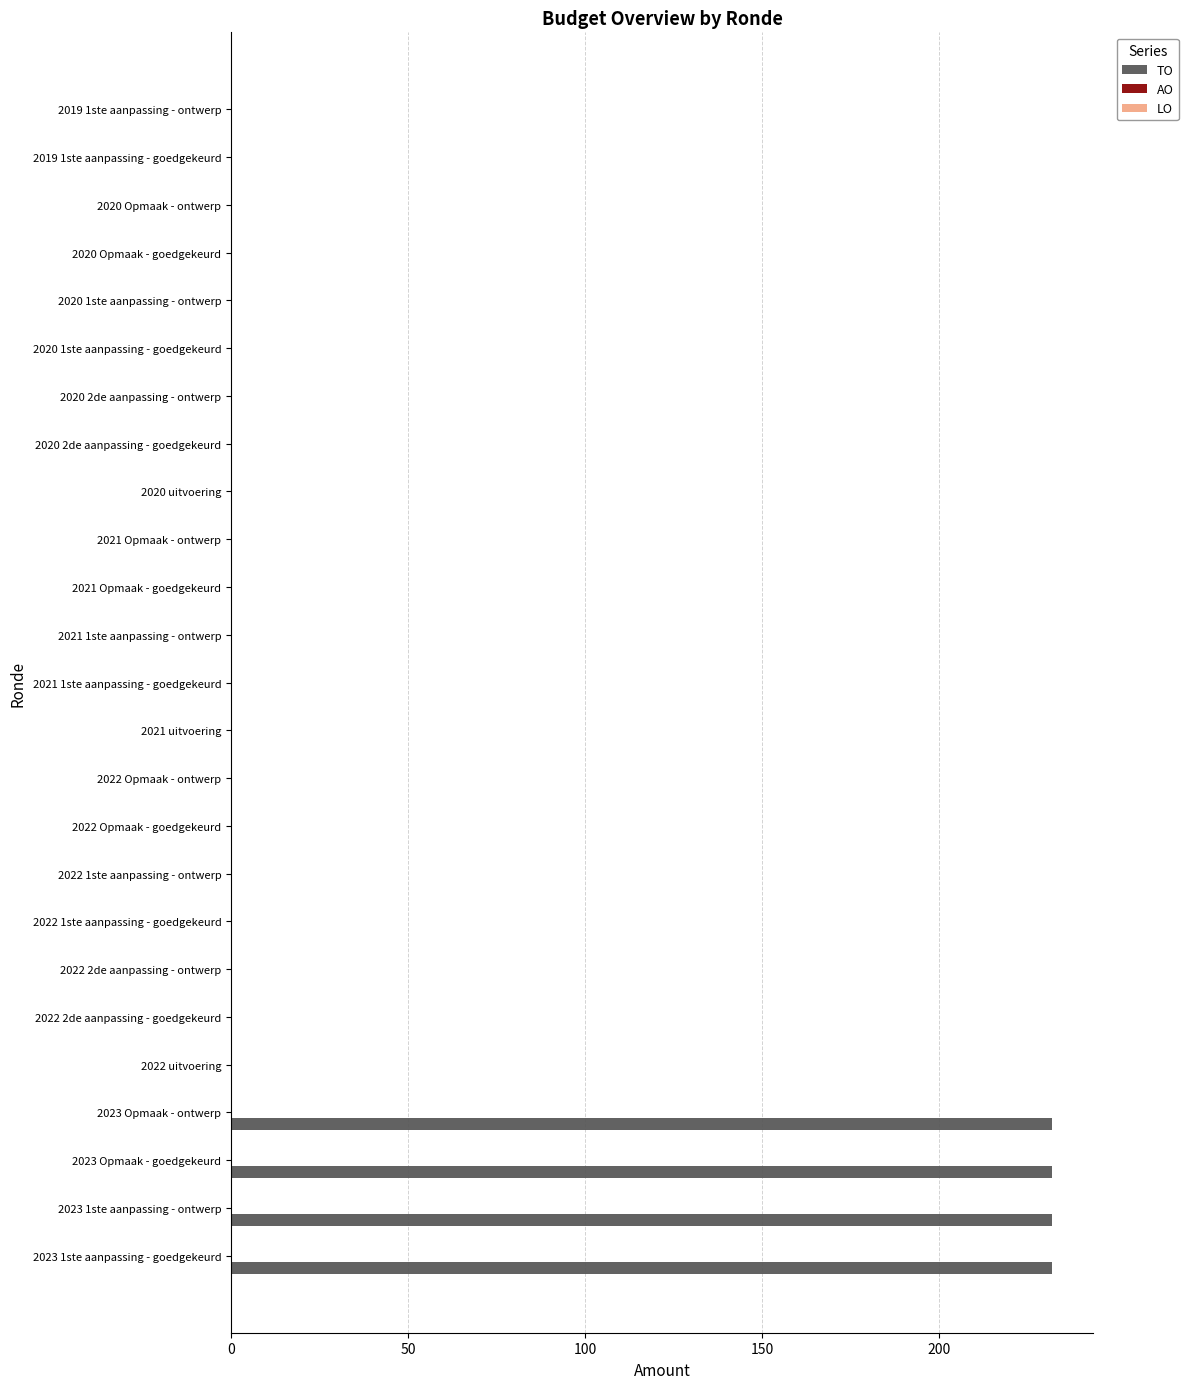

The chart shows a value of 0 at 2021 uitvoering. True or false?

True